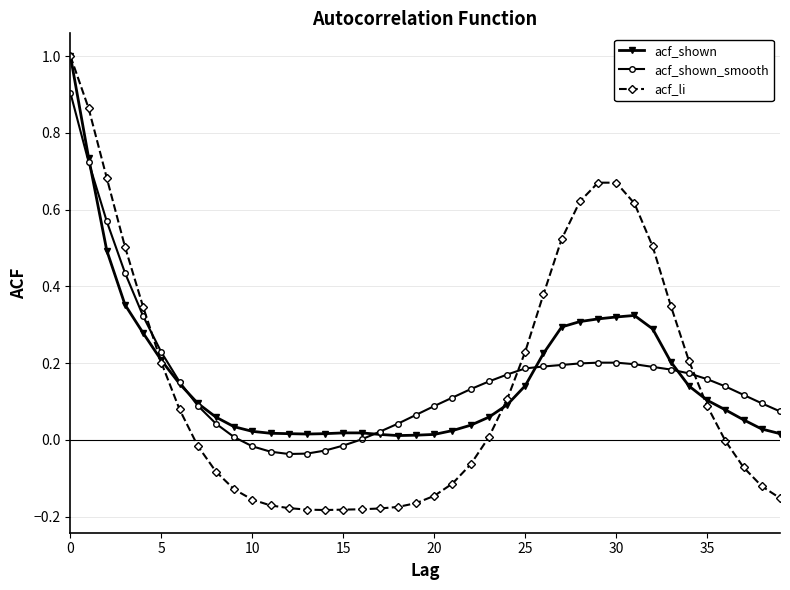

Which series has the widest spread of values?

acf_li